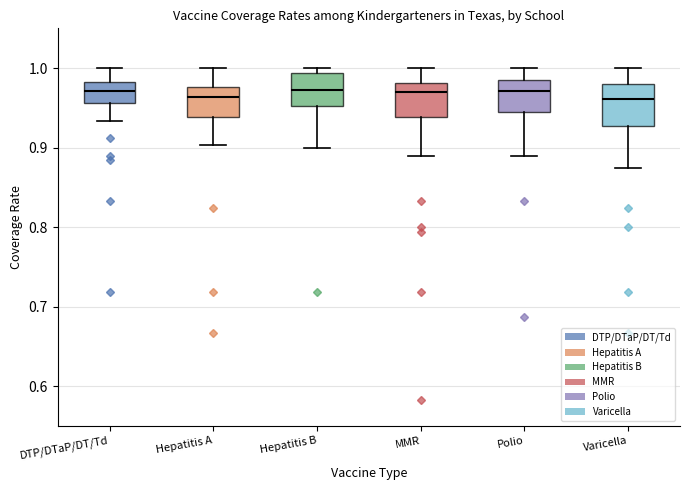

Reading left to right, read every box against the y-axis: the position of its median line, the range the box covers, and the ends of its whiskers. The values are not printed on the chart, so give them approximately, as read against the axis.

DTP/DTaP/DT/Td: median 0.97, box 0.96 to 0.98, whiskers 0.93 to 1.00
Hepatitis A: median 0.96, box 0.94 to 0.98, whiskers 0.90 to 1.00
Hepatitis B: median 0.97, box 0.95 to 0.99, whiskers 0.90 to 1.00
MMR: median 0.97, box 0.94 to 0.98, whiskers 0.89 to 1.00
Polio: median 0.97, box 0.94 to 0.99, whiskers 0.89 to 1.00
Varicella: median 0.96, box 0.93 to 0.98, whiskers 0.87 to 1.00